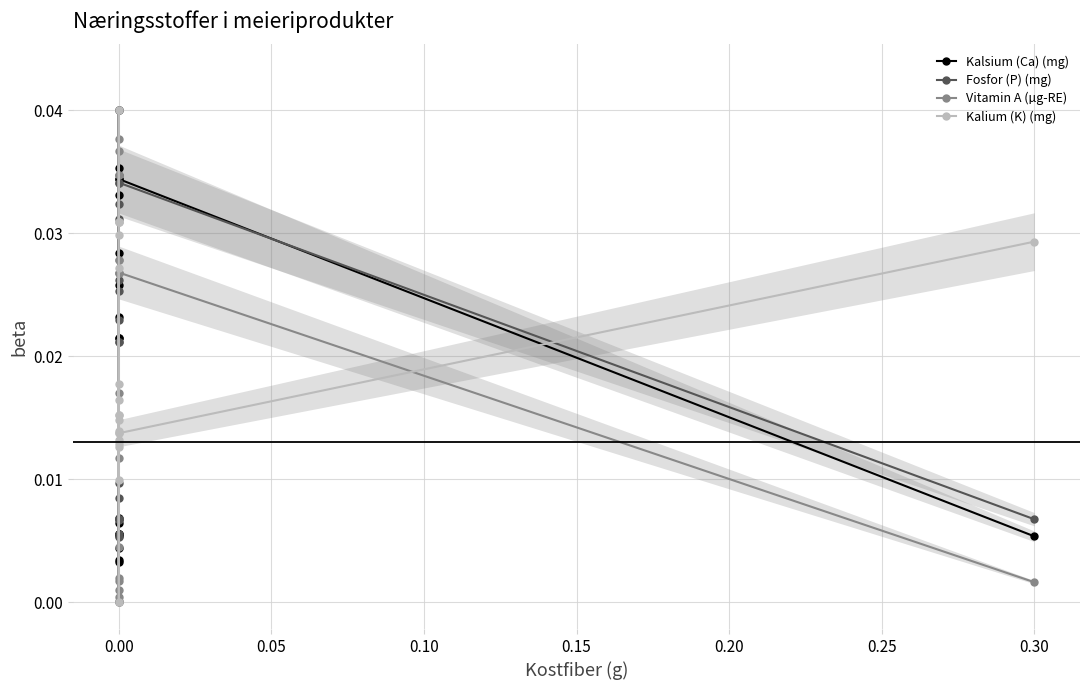

Does the chart display data point markers on the line(s)?

Yes